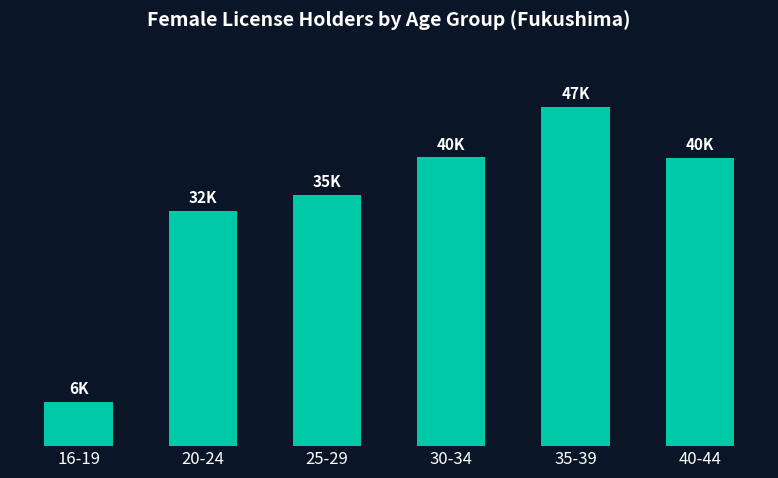

Which label corresponds to the smallest value in the chart?

16-19